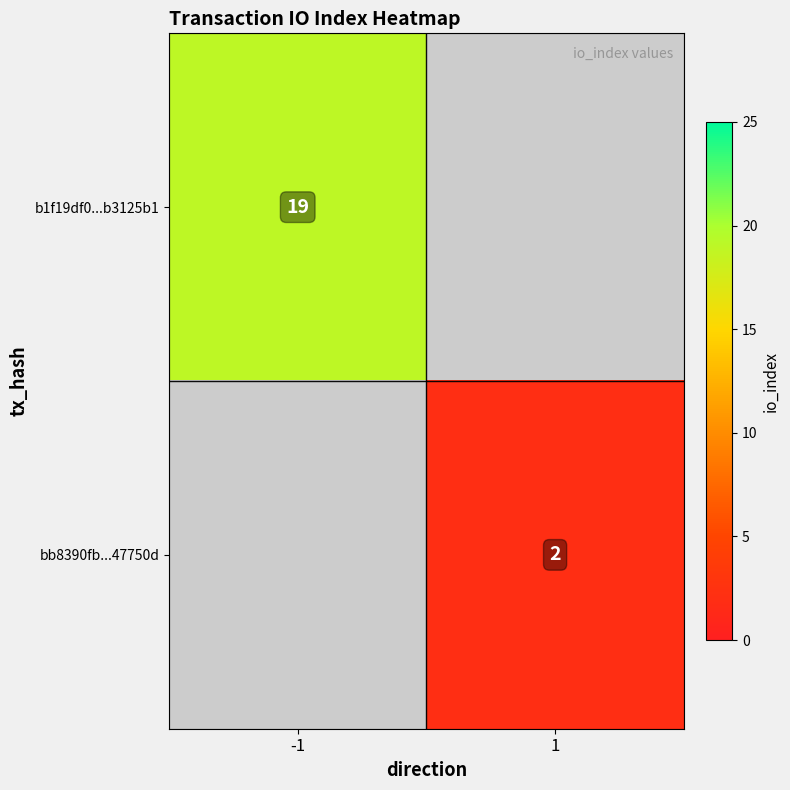

Which has a higher value, 1 or -1?

-1